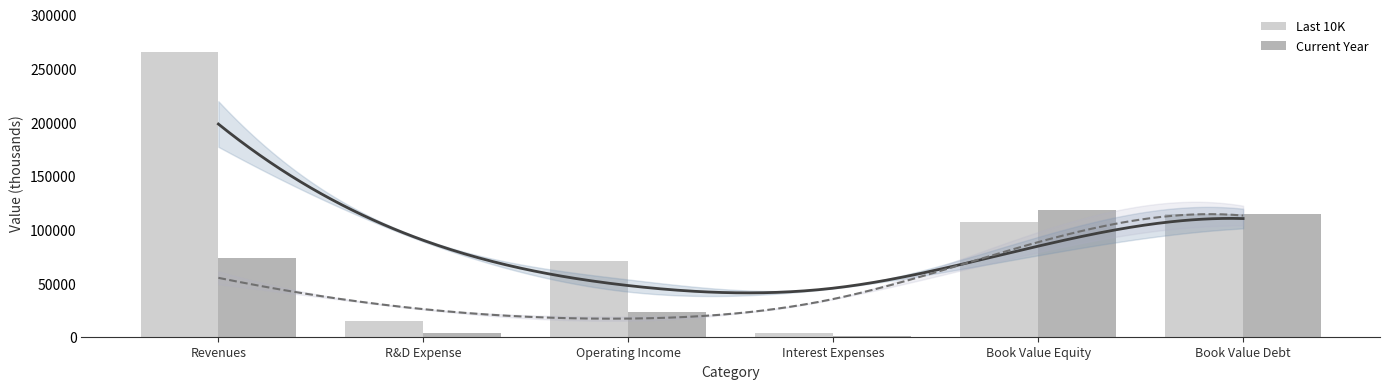

At how many categories does at least one series exceed 215050?

1